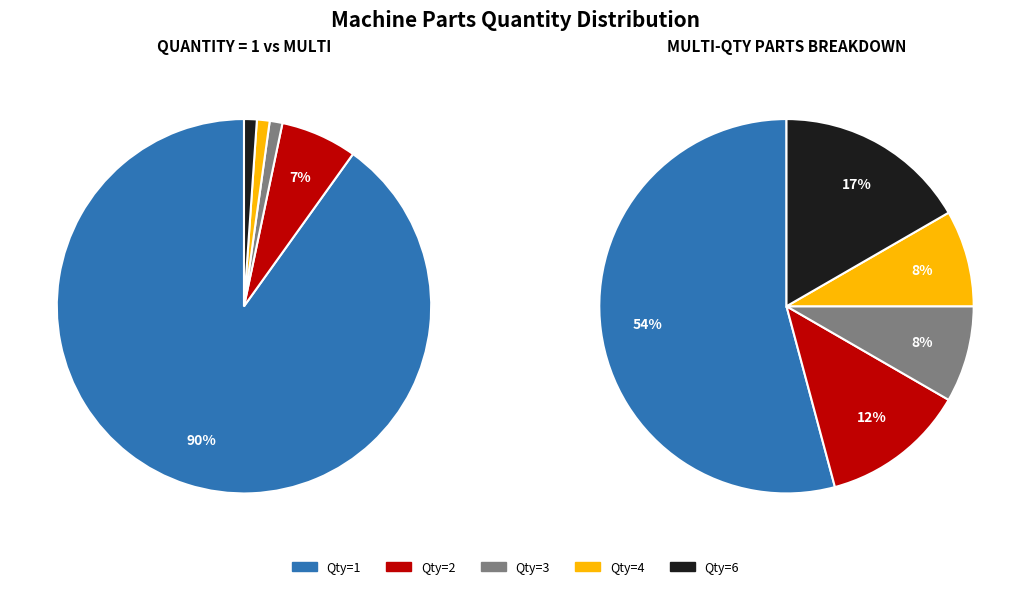

To the nearest percent, what is the average slice percentage?

20%